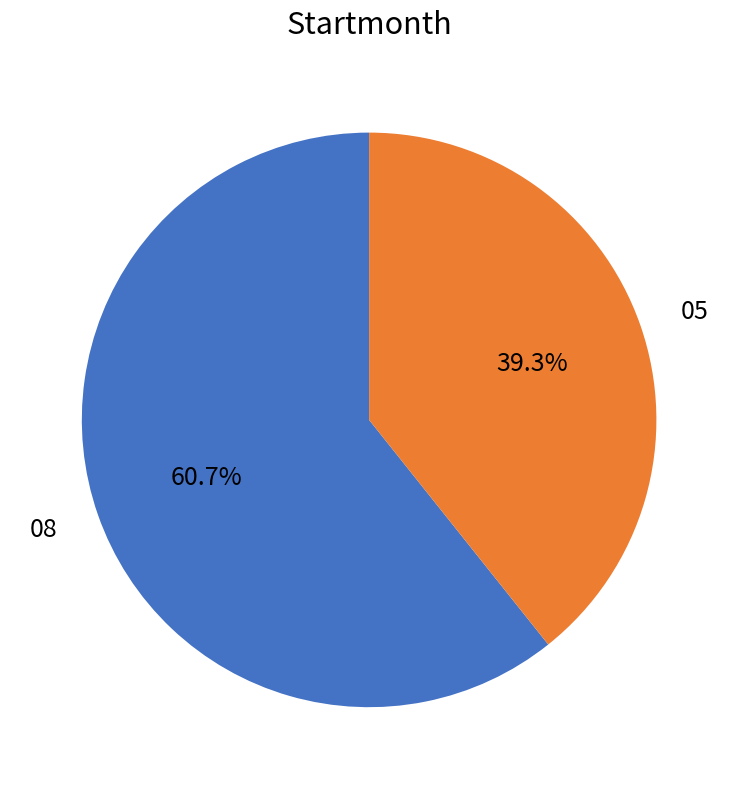

True or false: 05 accounts for 34% of the total.

False